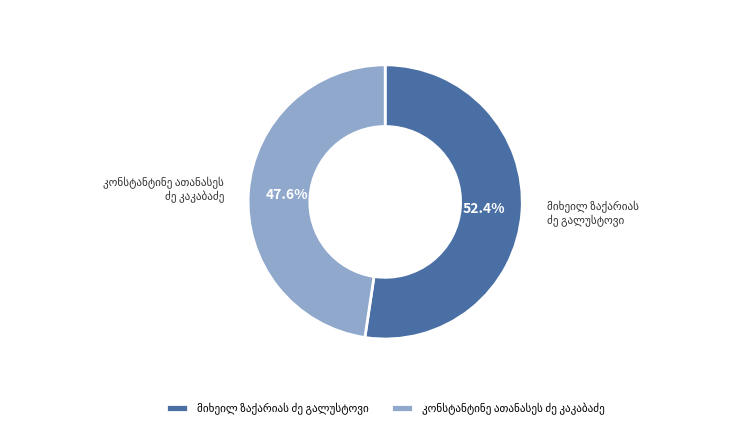

Is there any slice that represents more than half of the pie?

Yes